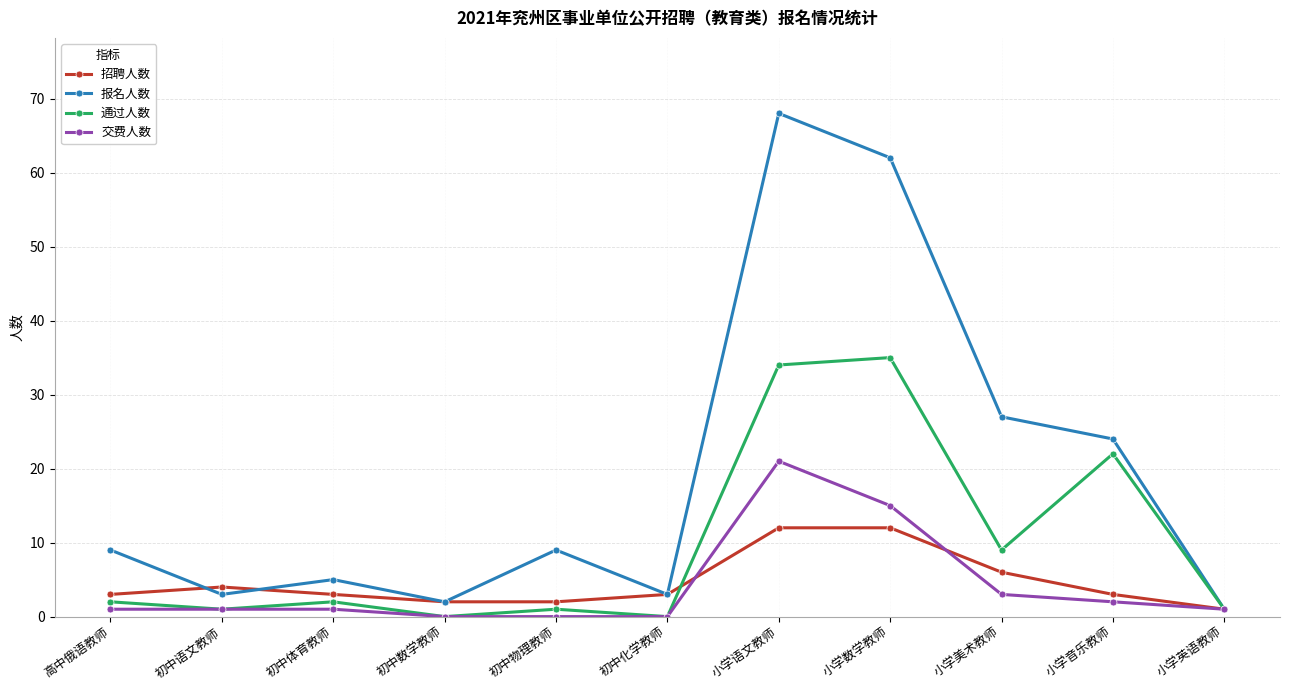

At which category is the sum across all series the highest?

小学语文教师